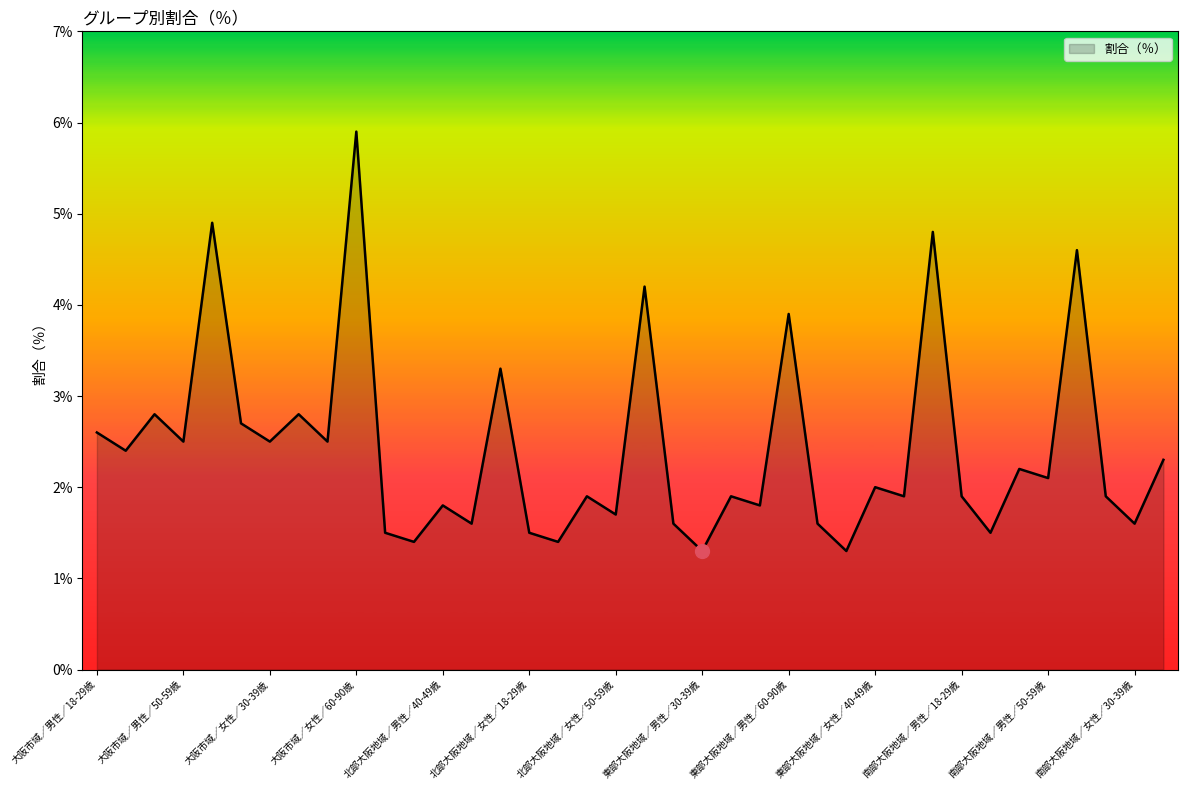

What is the maximum value shown in the chart?

5.9